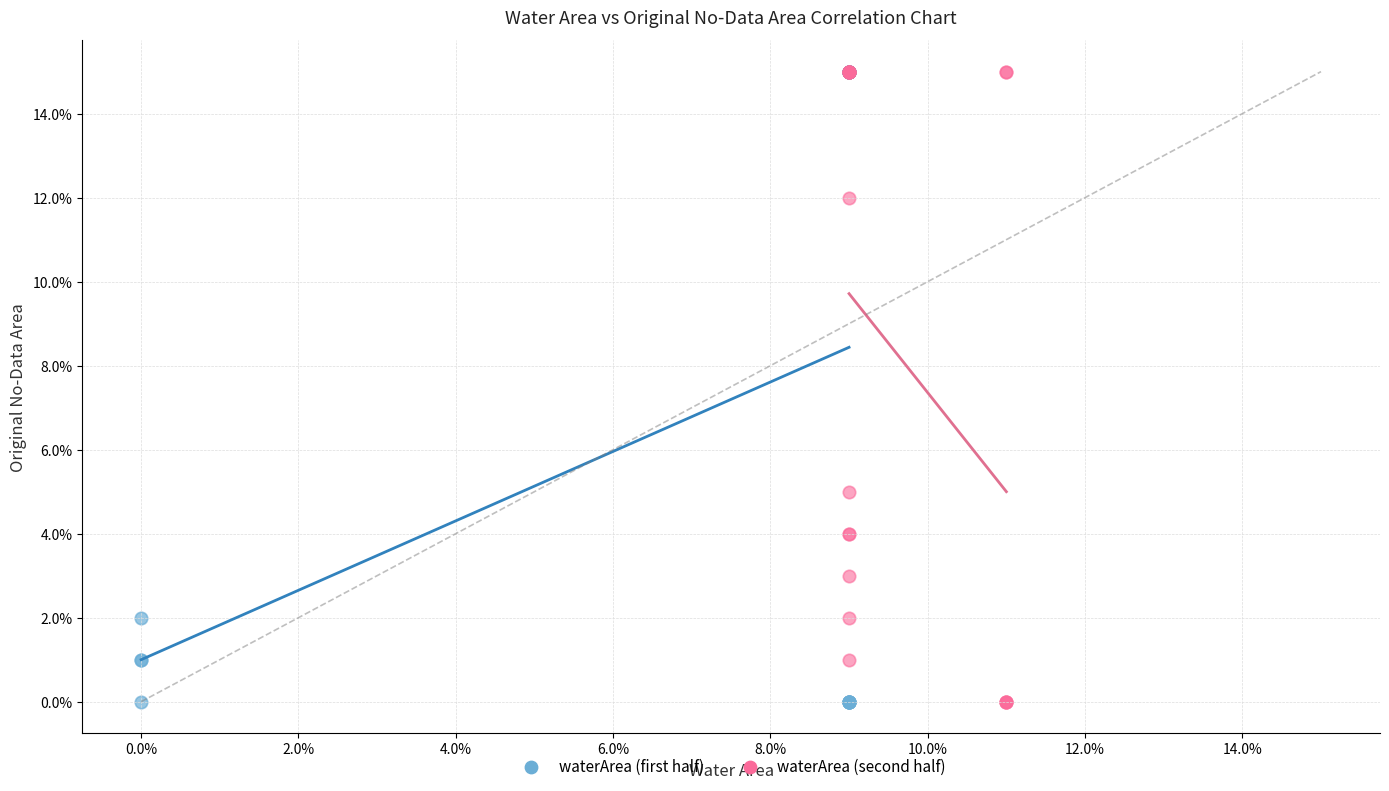

What are all the series names shown in the legend?

waterArea (first half), waterArea (second half)